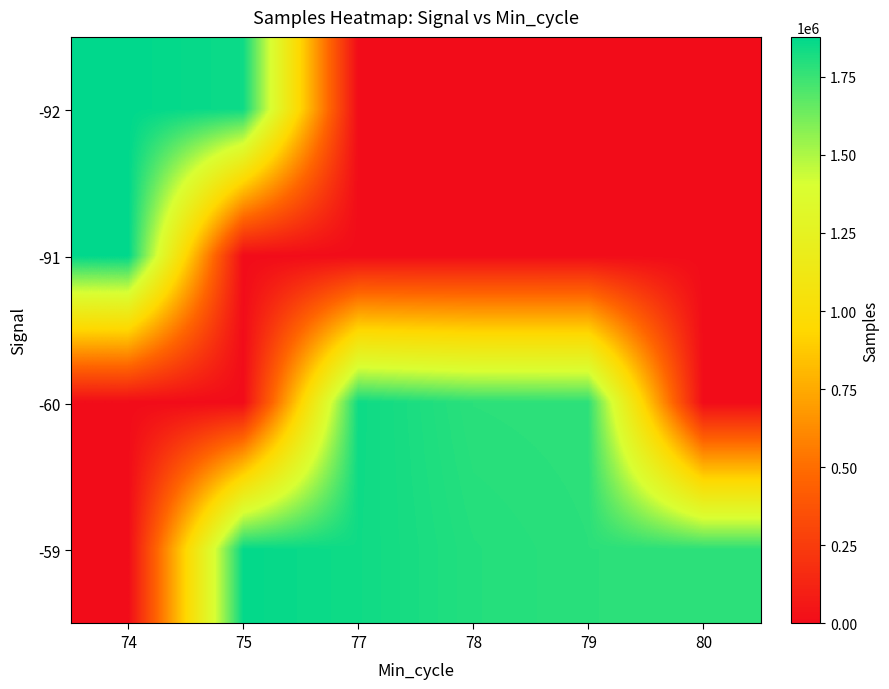

Reading left to right, what are all the values shown in this chart?

-92: 74=1876284.1	75=1847443.0	77=0.0	78=0.0	79=0.0	80=0.0
-91: 74=1877665.6	75=0.0	77=0.0	78=0.0	79=0.0	80=0.0
-60: 74=0.0	75=0.0	77=1845967.7	78=1781850.0	79=1776562.0	80=0.0
-59: 74=0.0	75=1867651.0	77=1842282.9	78=1798227.0	79=1782712.0	80=1778400.0